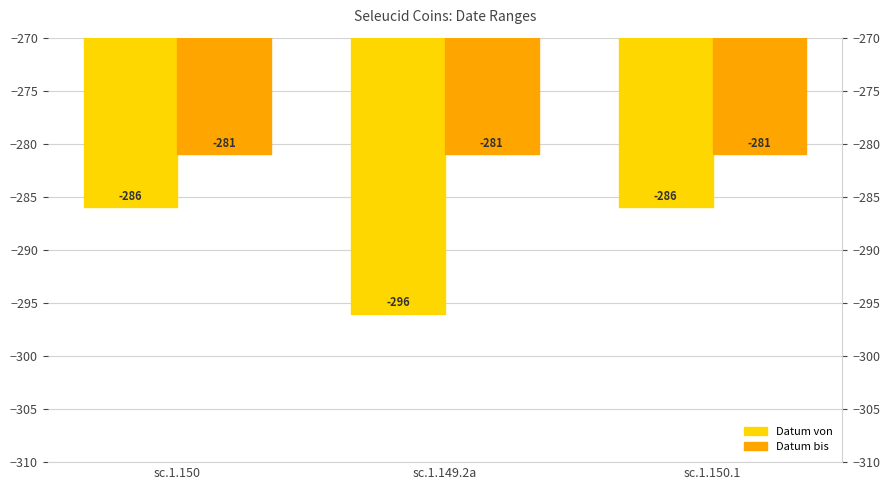

How many bars are there in total?

6